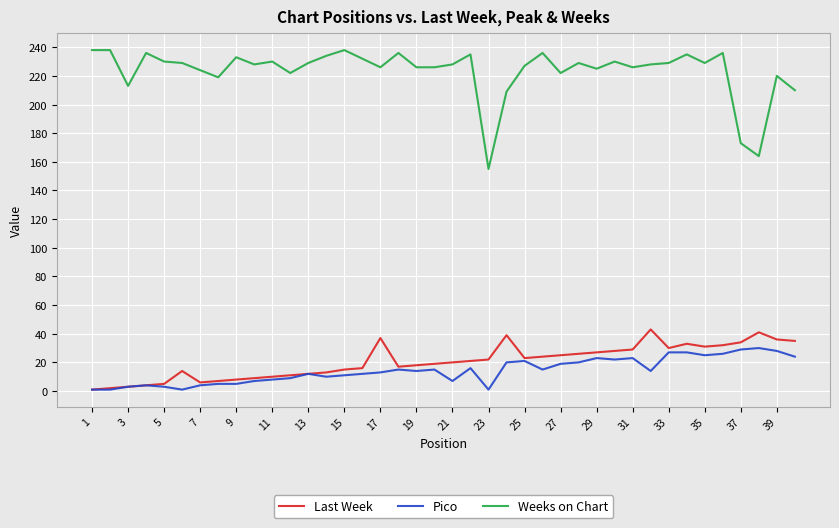

List the series in order of their peak value, highest first.

Weeks on Chart, Last Week, Pico